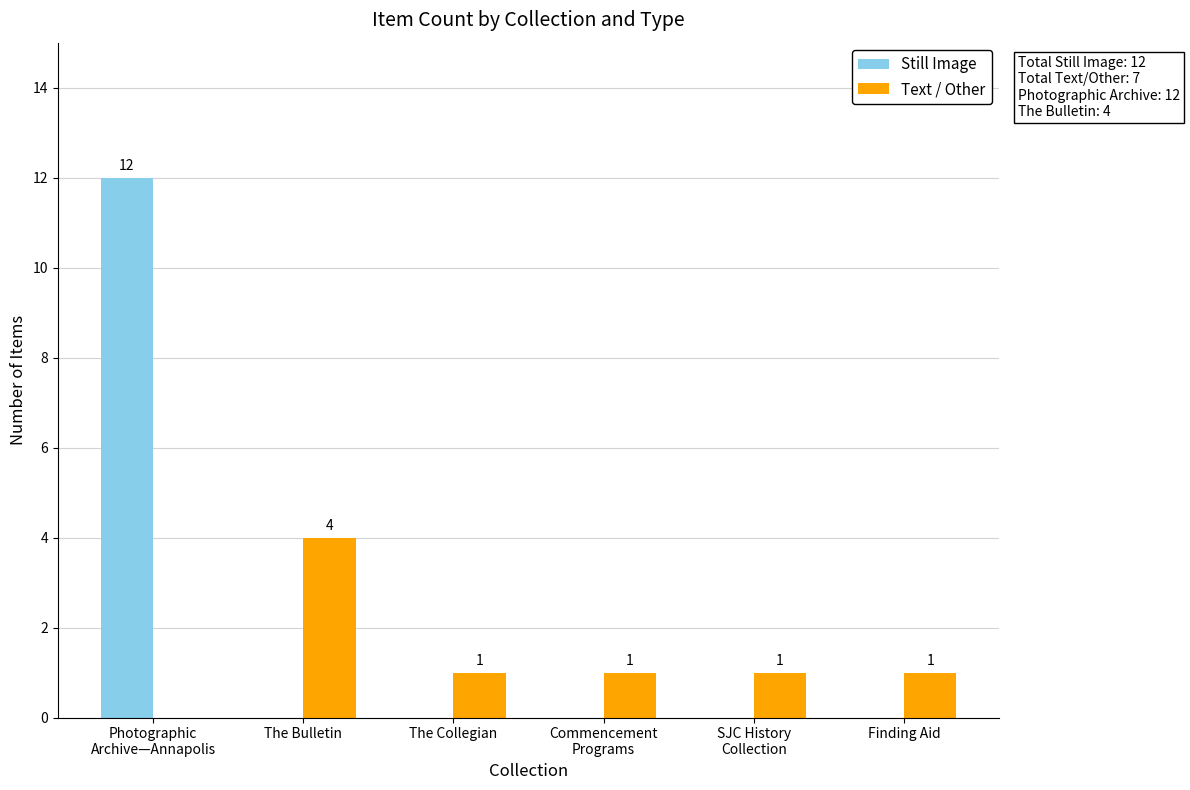

True or false: Text / Other has a value of 6 at The Bulletin.

False